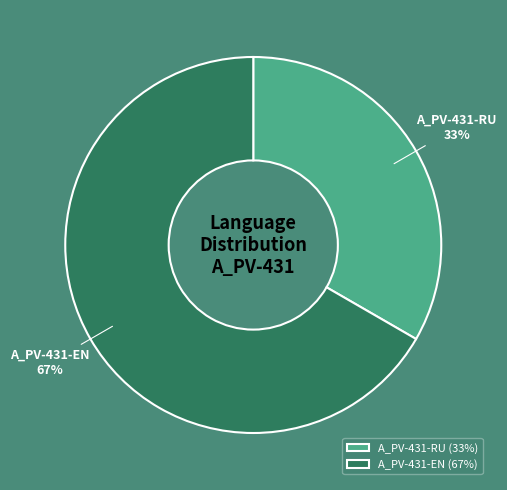

Which slice is the largest?

A_PV-431-EN (67%)